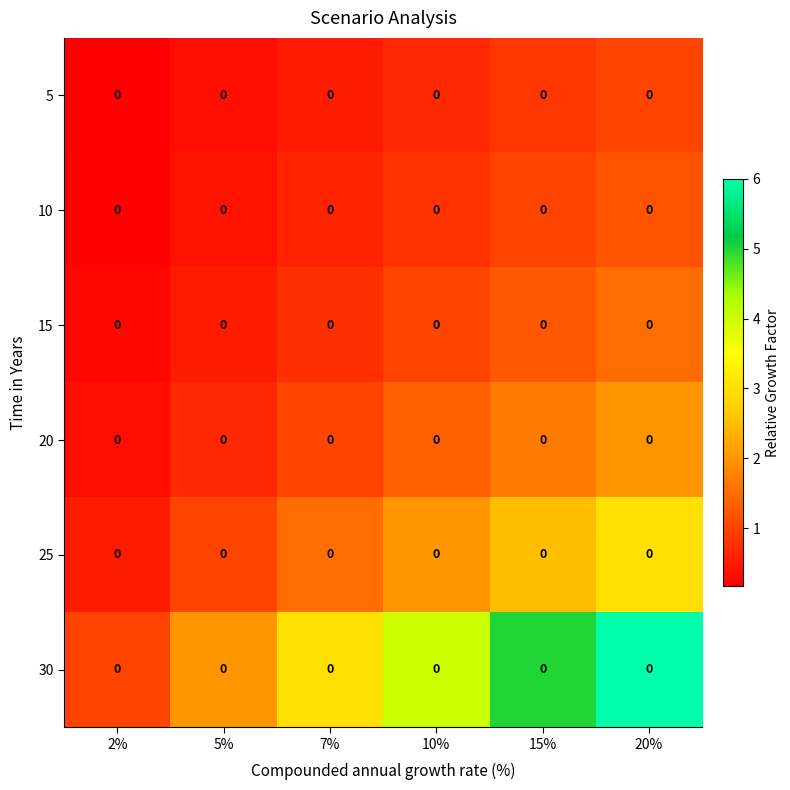

Reading left to right, what are all the values shown in this chart?

5: 2%=0.0	5%=0.0	7%=0.0	10%=0.0	15%=0.0	20%=0.0
10: 2%=0.0	5%=0.0	7%=0.0	10%=0.0	15%=0.0	20%=0.0
15: 2%=0.0	5%=0.0	7%=0.0	10%=0.0	15%=0.0	20%=0.0
20: 2%=0.0	5%=0.0	7%=0.0	10%=0.0	15%=0.0	20%=0.0
25: 2%=0.0	5%=0.0	7%=0.0	10%=0.0	15%=0.0	20%=0.0
30: 2%=0.0	5%=0.0	7%=0.0	10%=0.0	15%=0.0	20%=0.0